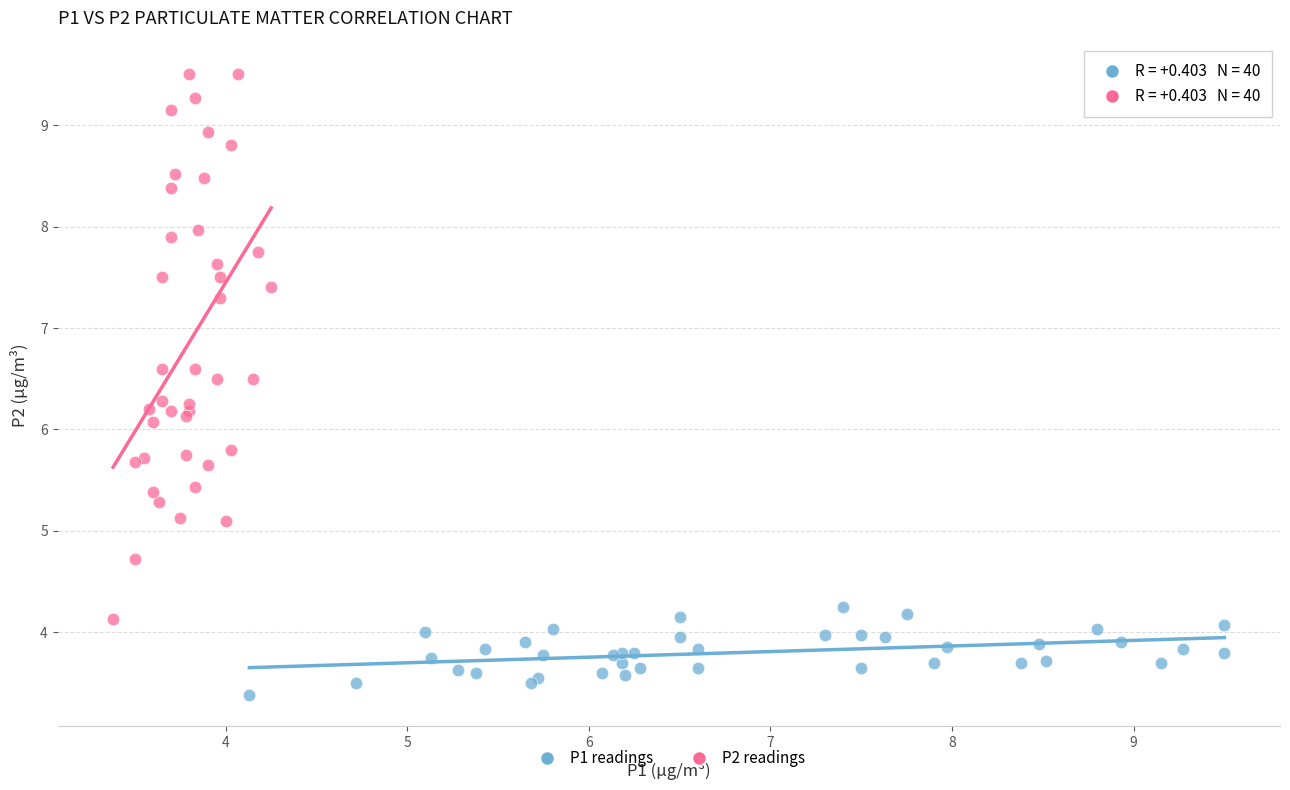

What are all the series names shown in the legend?

P1 readings, P2 readings